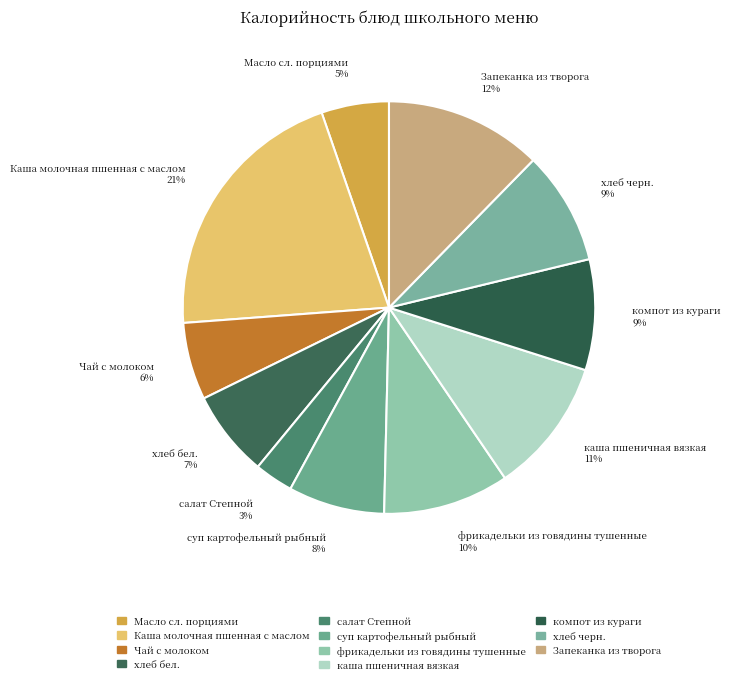

Between Чай с молоком 6% and фрикадельки из говядины тушенные 10%, which is larger?

фрикадельки из говядины тушенные 10%